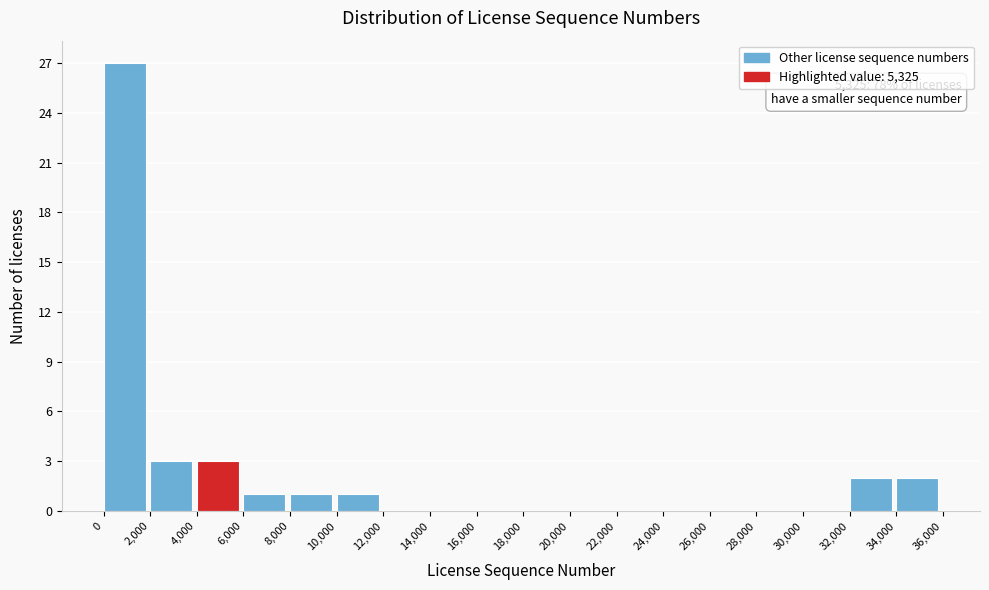

Which range on the x-axis has the tallest bar?

0 to 2,000